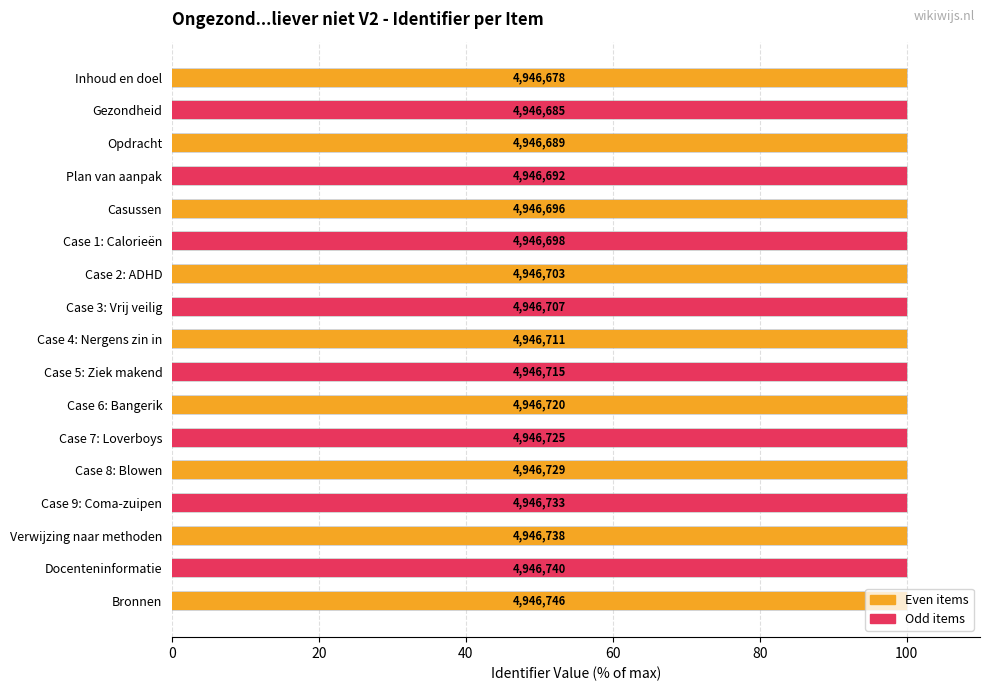

What position from the right is Opdracht?

15